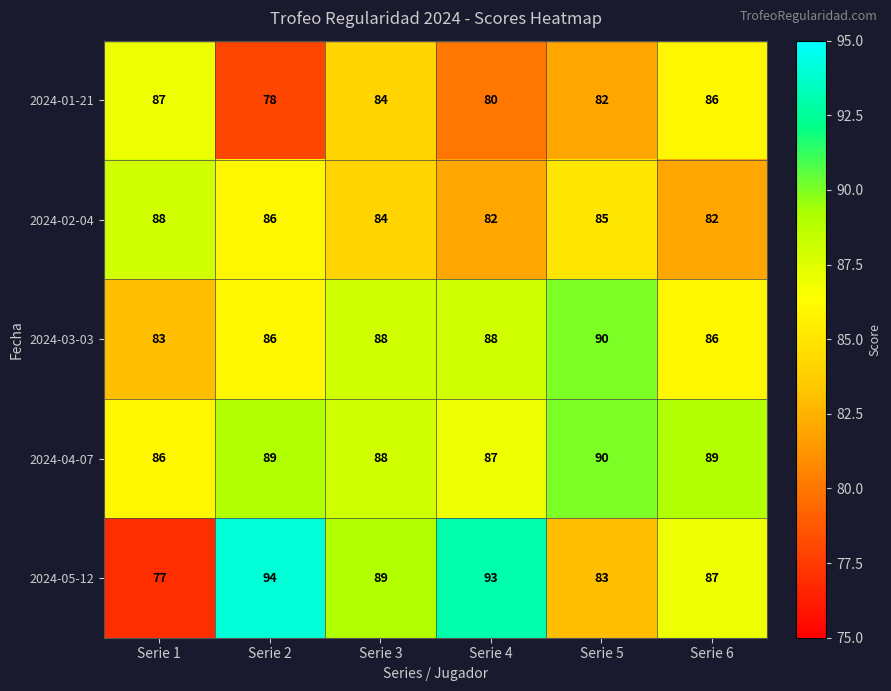

Reading left to right, extract all data points from this chart.

2024-01-21: Serie 1=87	Serie 2=78	Serie 3=84	Serie 4=80	Serie 5=82	Serie 6=86
2024-02-04: Serie 1=88	Serie 2=86	Serie 3=84	Serie 4=82	Serie 5=85	Serie 6=82
2024-03-03: Serie 1=83	Serie 2=86	Serie 3=88	Serie 4=88	Serie 5=90	Serie 6=86
2024-04-07: Serie 1=86	Serie 2=89	Serie 3=88	Serie 4=87	Serie 5=90	Serie 6=89
2024-05-12: Serie 1=77	Serie 2=94	Serie 3=89	Serie 4=93	Serie 5=83	Serie 6=87